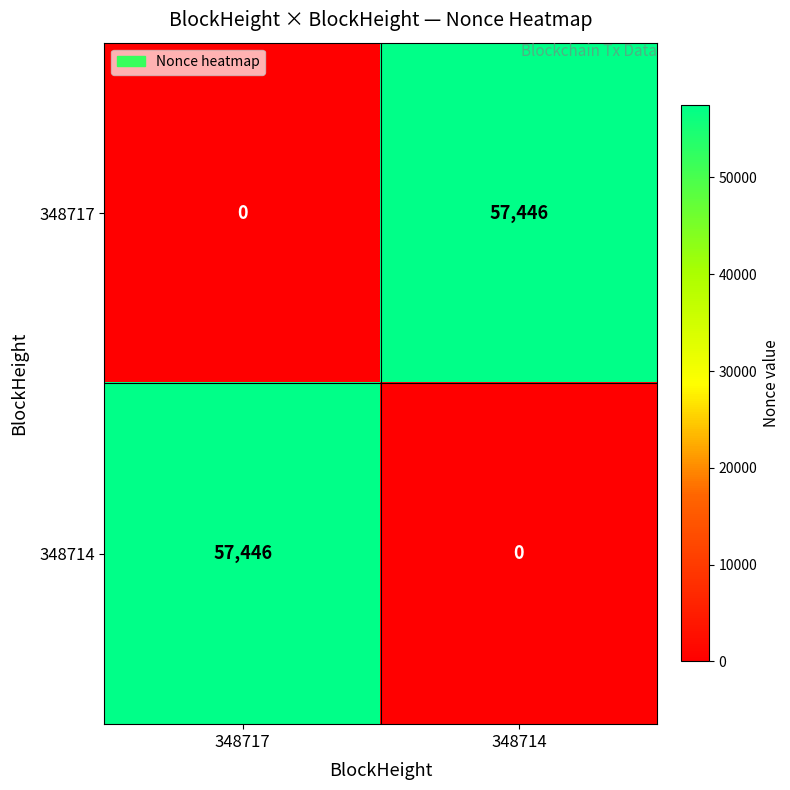

Reading left to right, transcribe all the data shown in this chart.

348717: 348717=0	348714=57446
348714: 348717=57446	348714=0